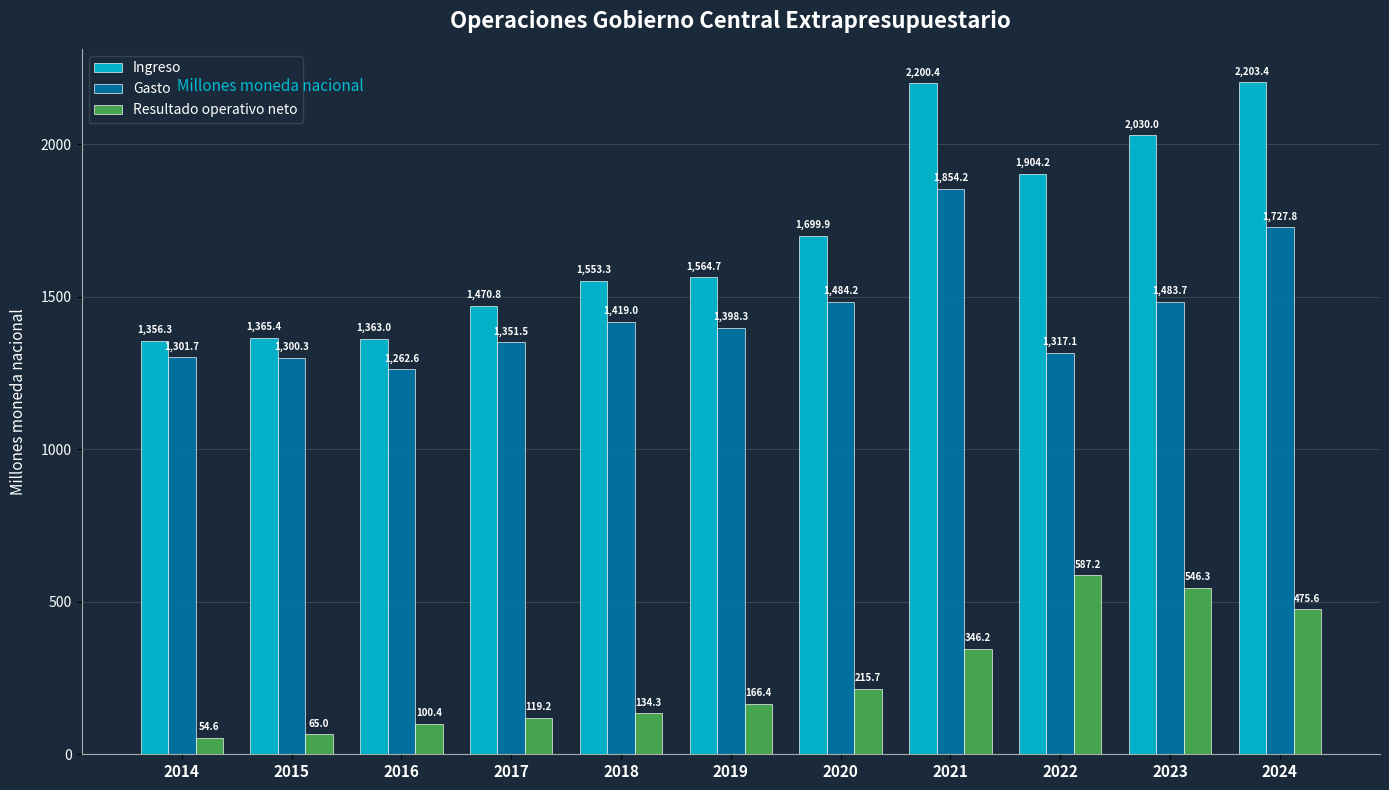

How many groups of bars are there?

11